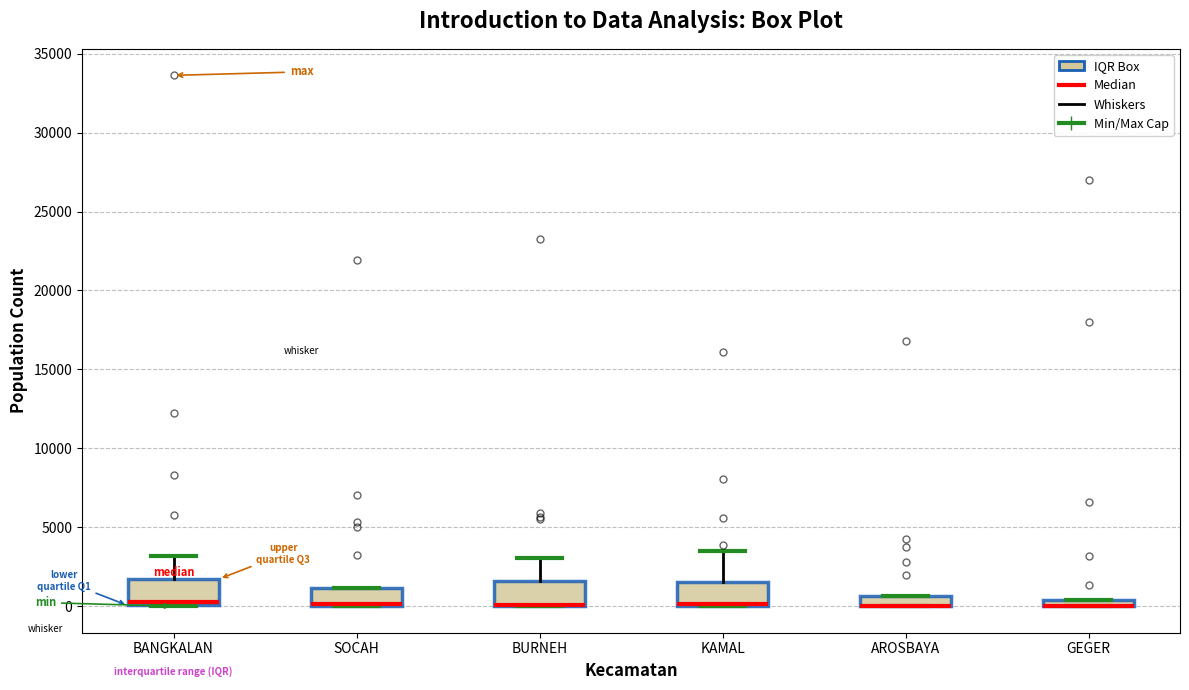

Where is the lower edge of the box for BURNEH on the y-axis? The values are not printed on the chart, so give them approximately, as read against the axis.

0